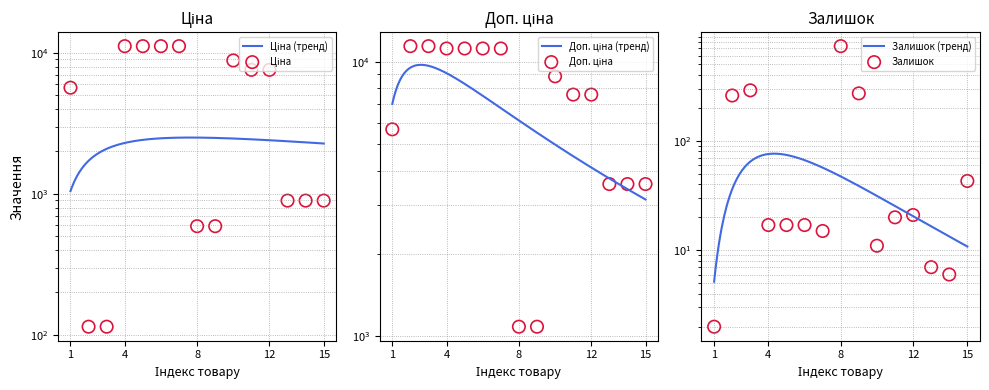

What is the total value across all series at 2?

11784.1